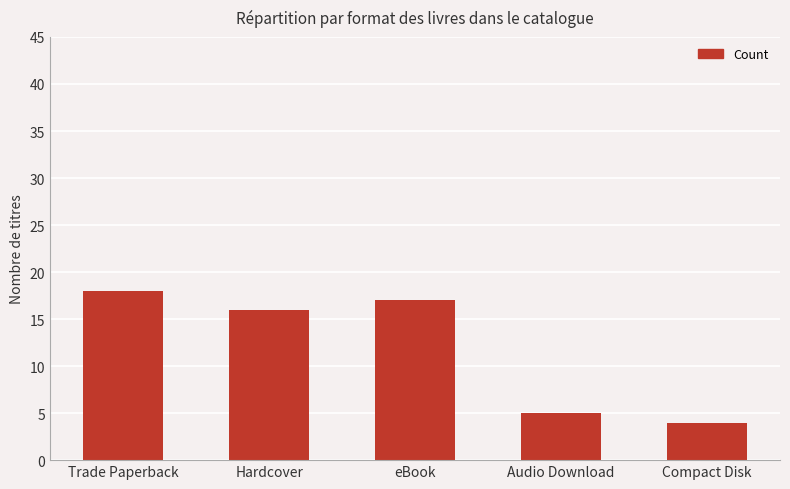

What is the difference between the values at Hardcover and Trade Paperback?

2